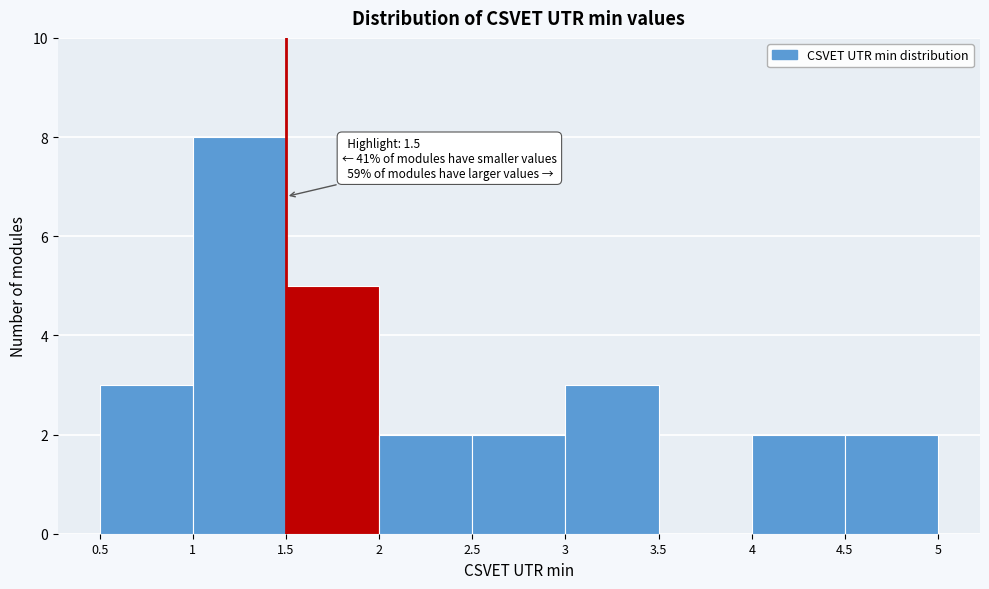

Over which range of the x-axis is the bar tallest?

1 to 1.5